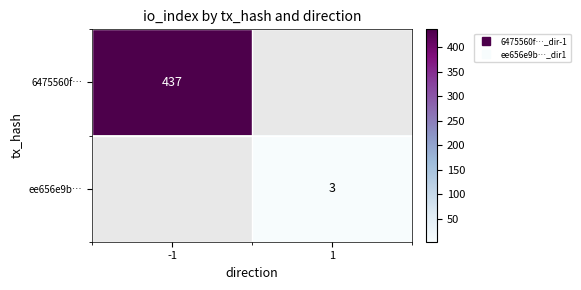

At how many categories does at least one series exceed 93?

1